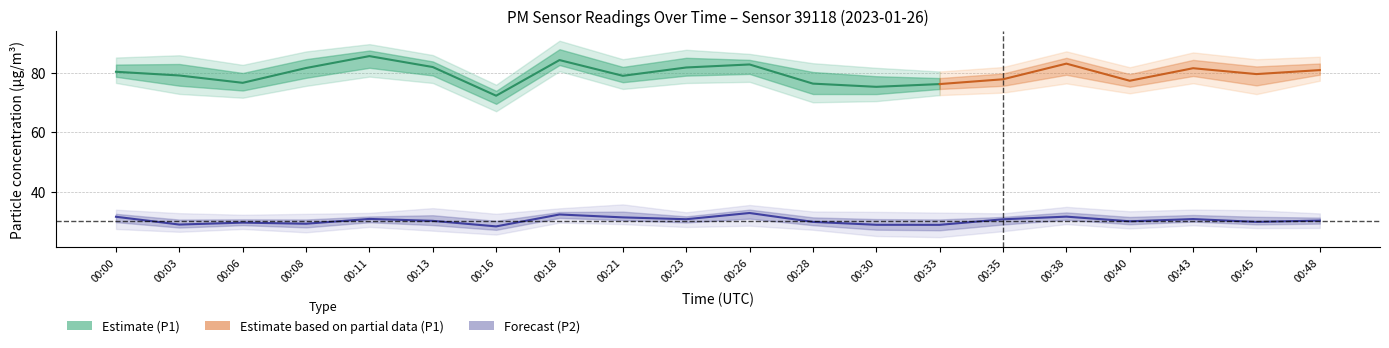

The chart shows a value of 30.1 at 00:13. True or false?

True